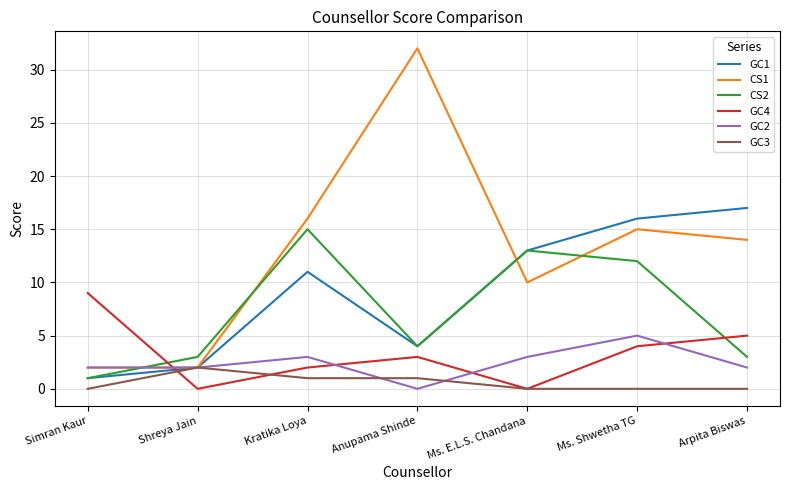

Reading left to right, extract all data points from this chart.

GC1: 1	2	11	4	13	16	17
CS1: 2	2	16	32	10	15	14
CS2: 1	3	15	4	13	12	3
GC4: 9	0	2	3	0	4	5
GC2: 2	2	3	0	3	5	2
GC3: 0	2	1	1	0	0	0